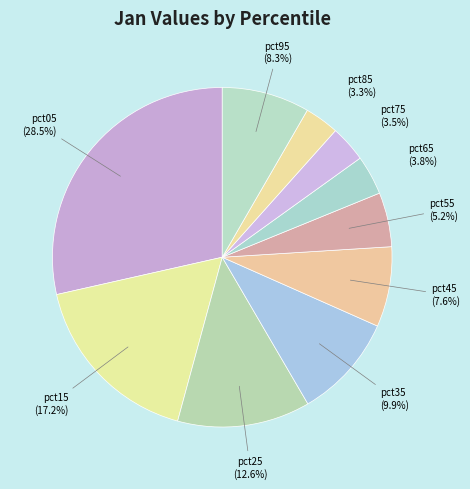

What is the ratio of the value at pct15 to the value at pct95?

2.1